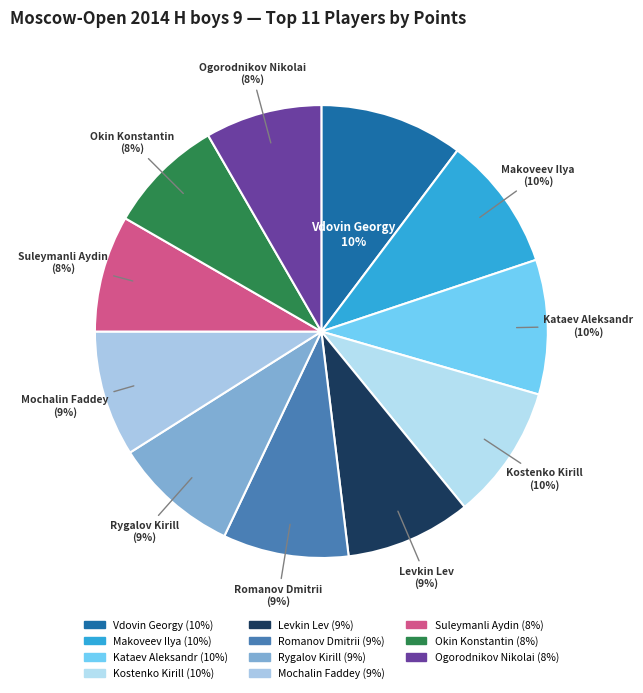

To the nearest percent, what percentage of the pie is Okin Konstantin?

8%